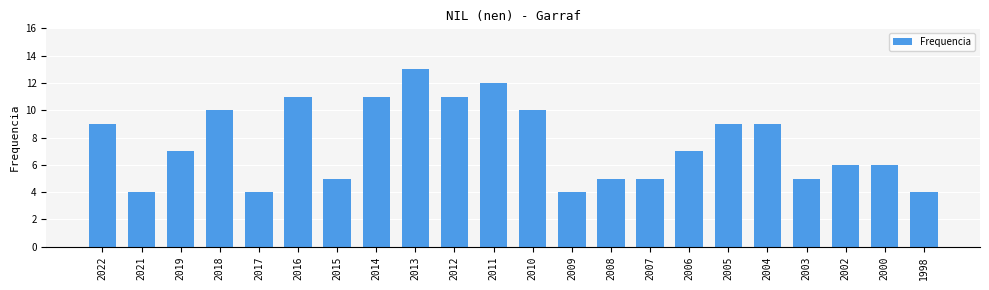

The chart shows a value of 5 at 2008. True or false?

True